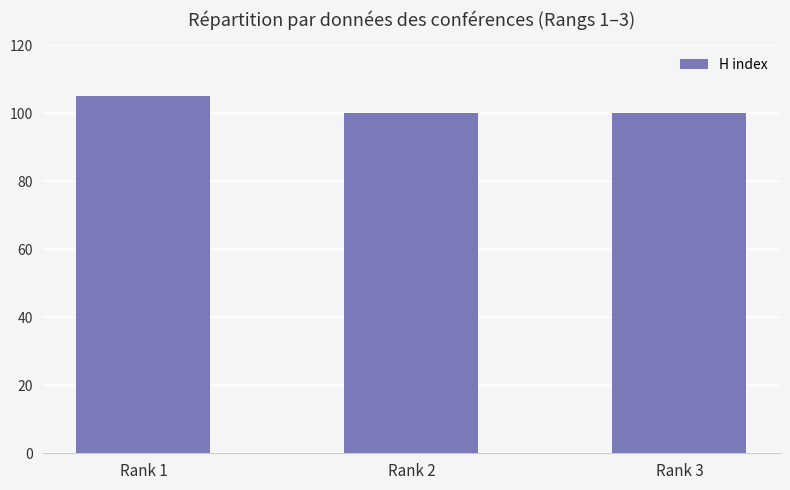

What is the sum of the values at Rank 1 and Rank 3?

205